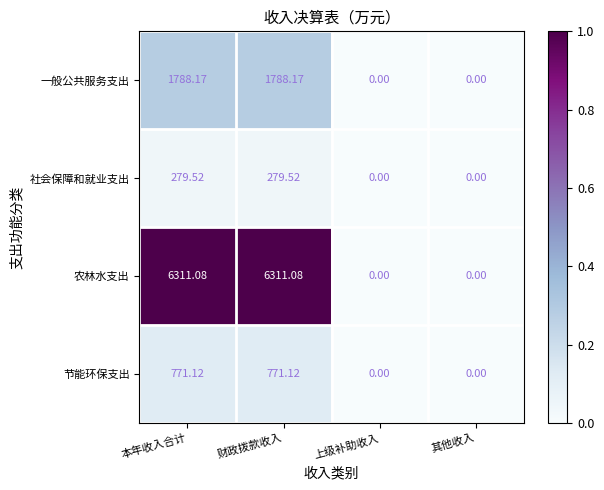

How many distinct data groups are displayed?

4